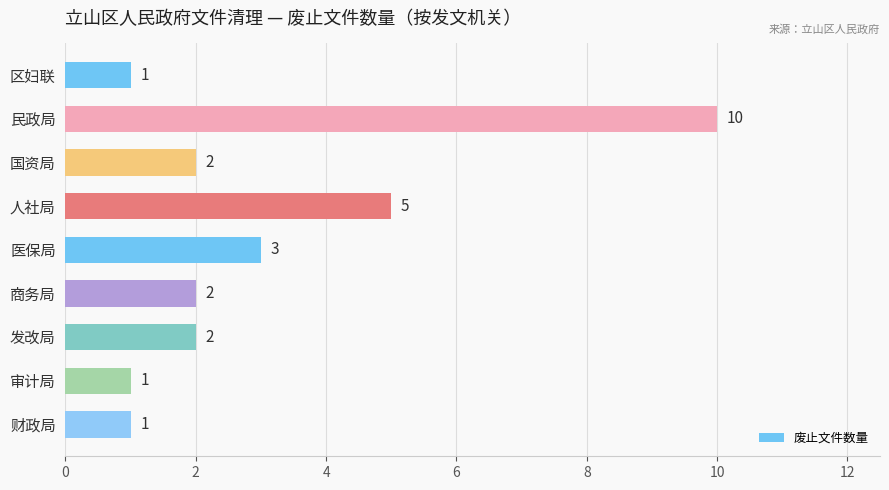

What is the difference between the maximum and minimum values?

9